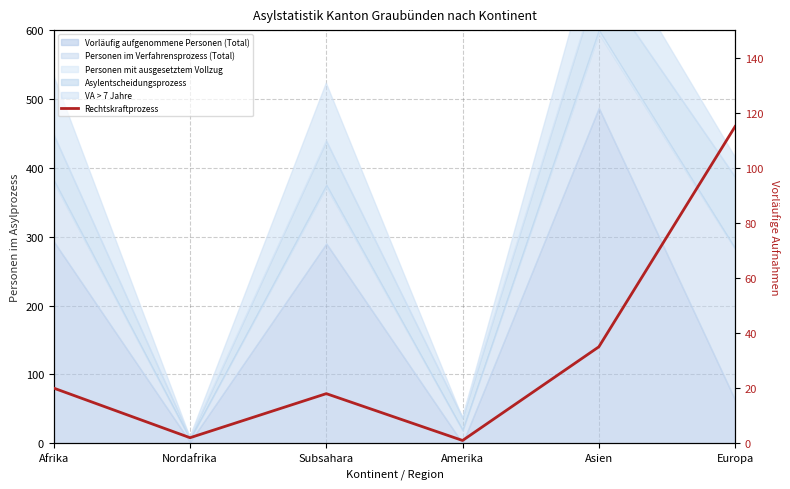

Approximately how many times larger is the value at Asien compared to Europa?

0.3